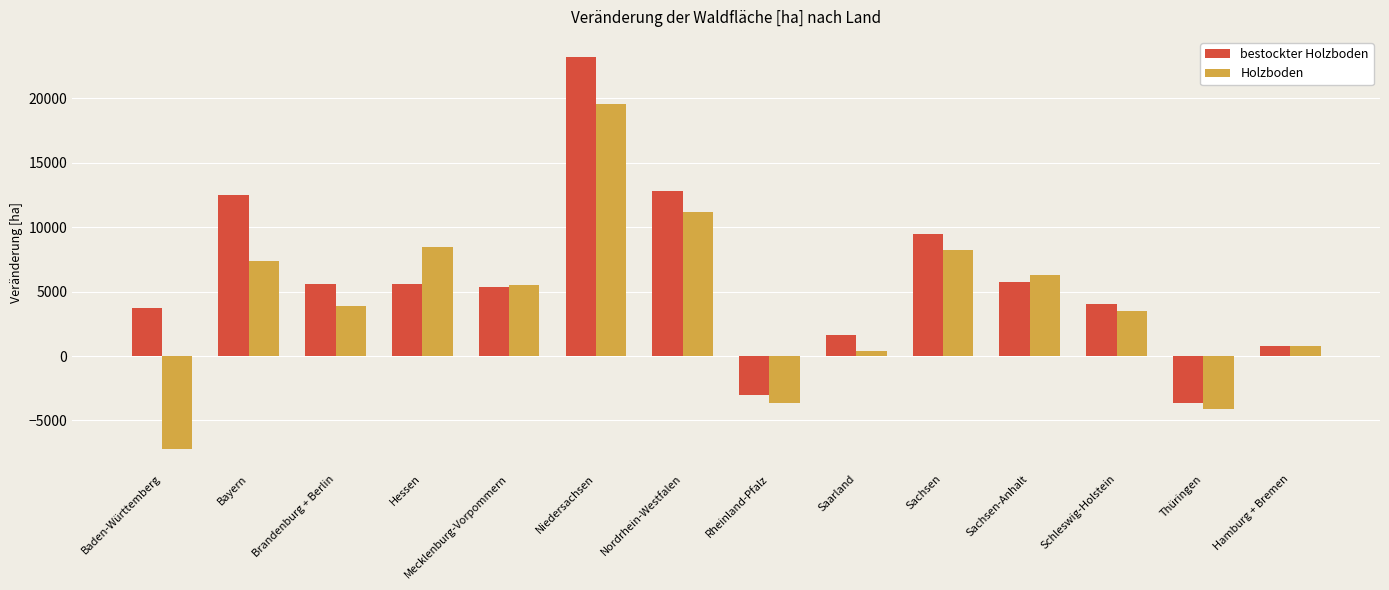

Which series has the largest total across all categories?

bestockter Holzboden